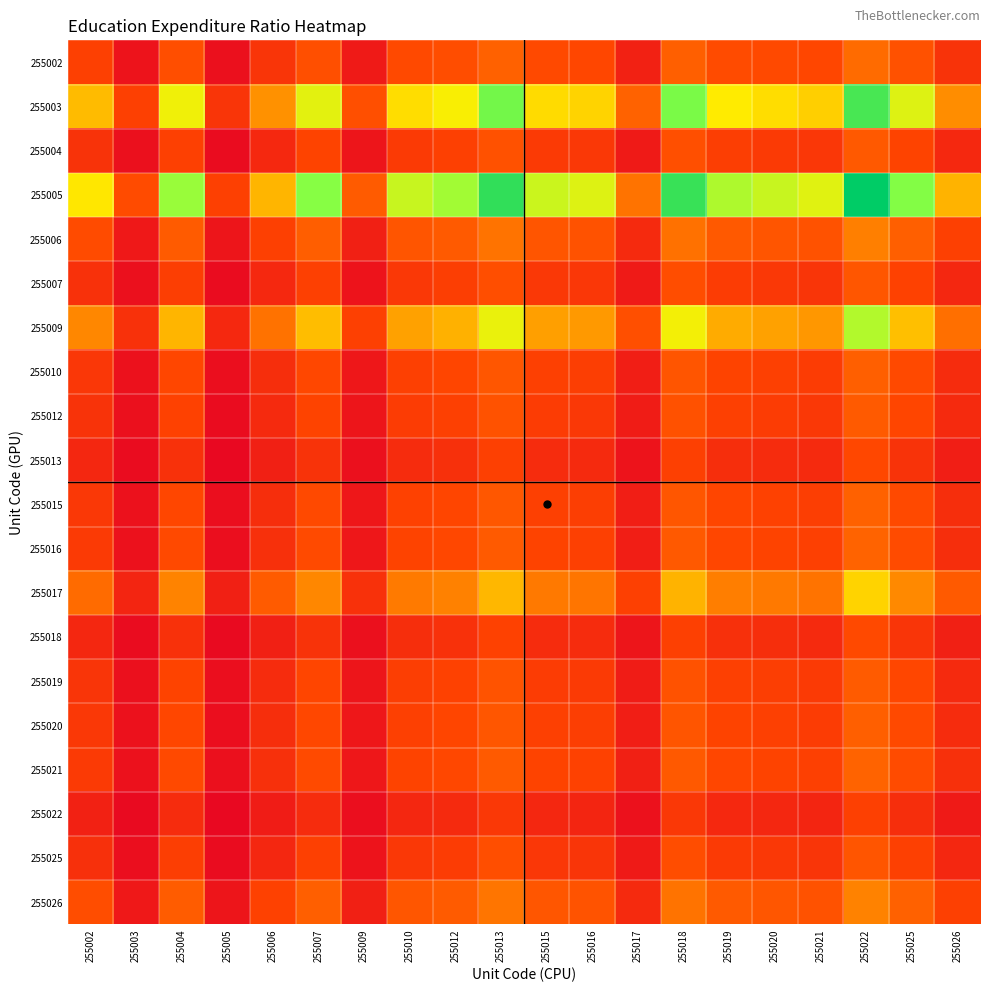

Which series has the largest range (max minus min)?

255005